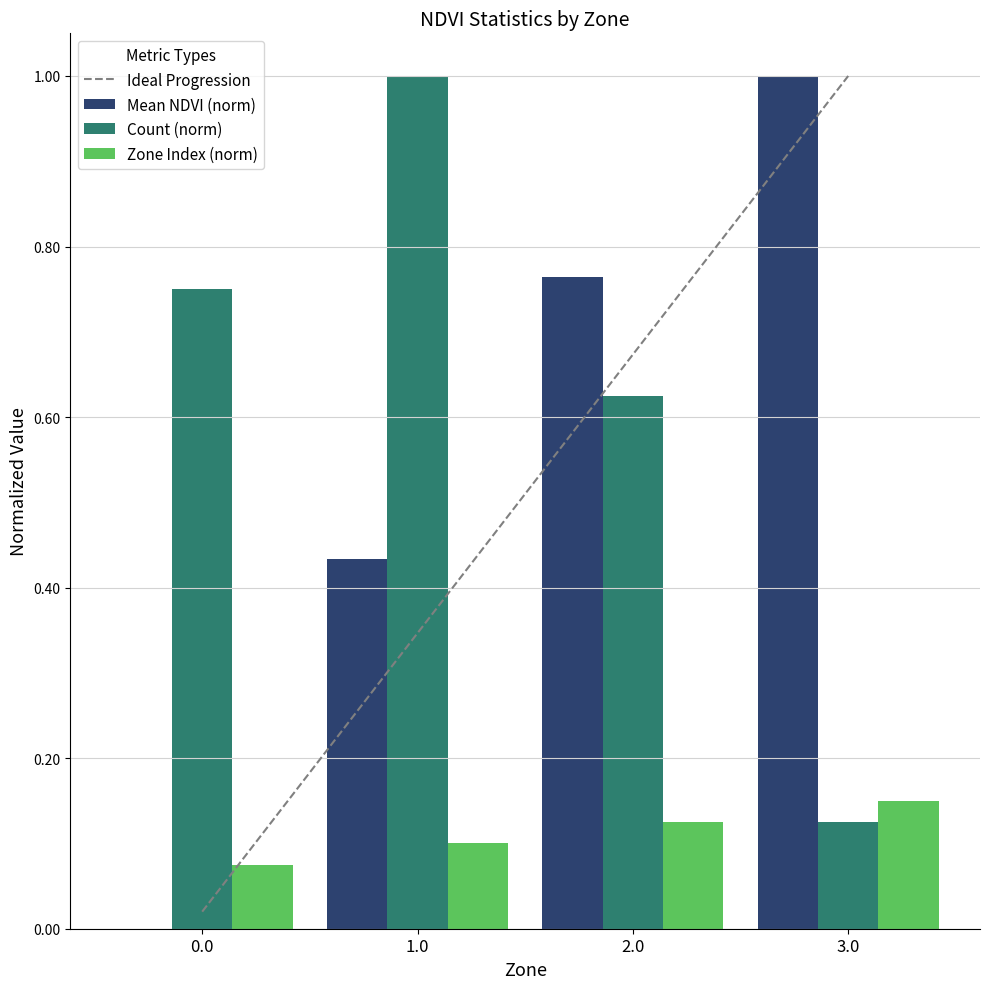

How many data points in Mean NDVI (norm) are above 0?

3